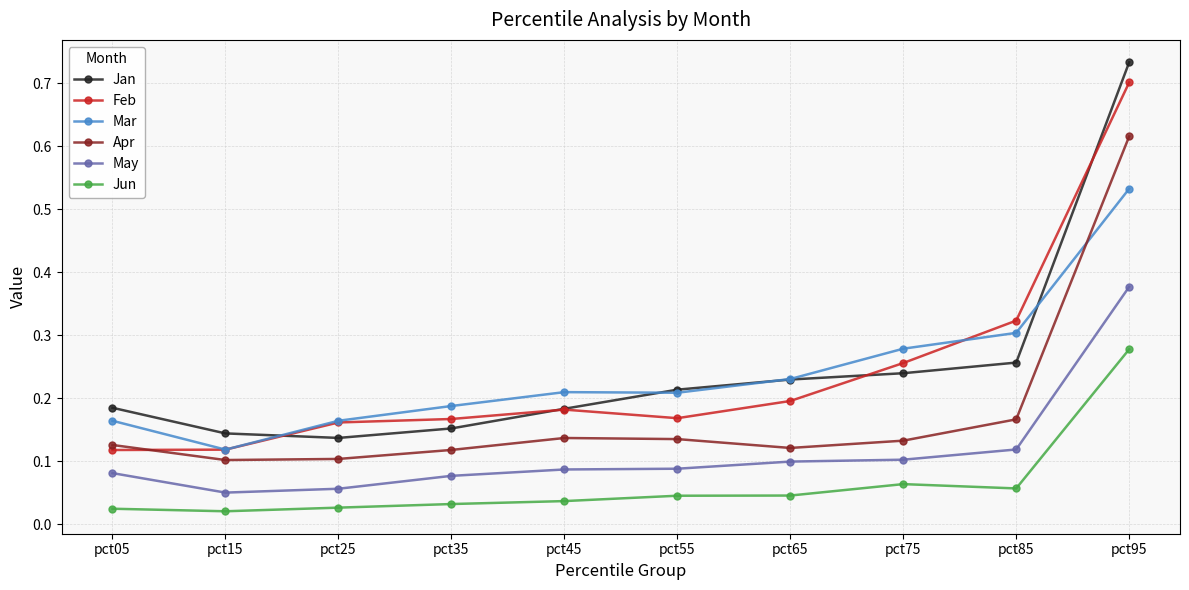

List the series in order of their peak value, lowest first.

Jun, May, Mar, Apr, Feb, Jan